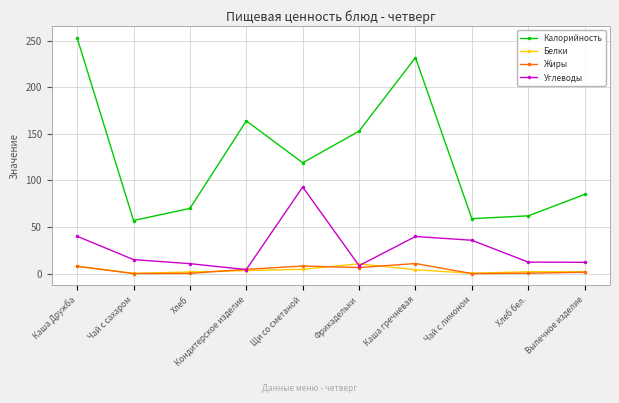

Does the chart have visible grid lines?

Yes